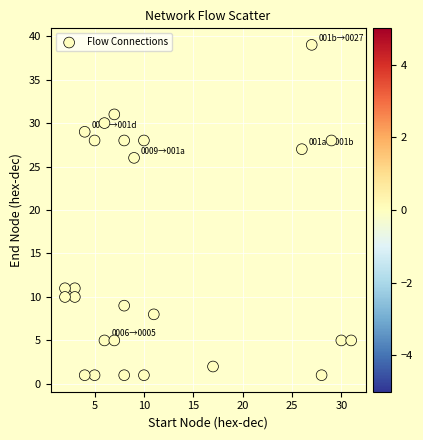

What Y value in the scatter plot is closest to 20?

26